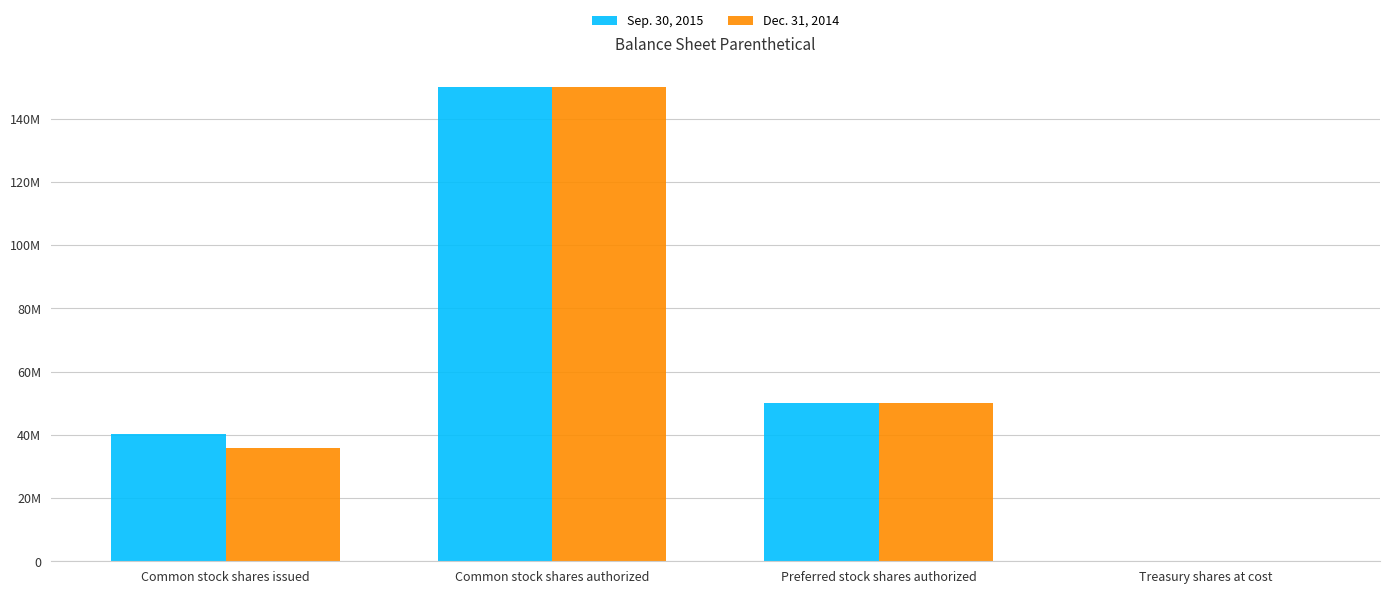

What are all the series names shown in the legend?

Sep. 30, 2015, Dec. 31, 2014